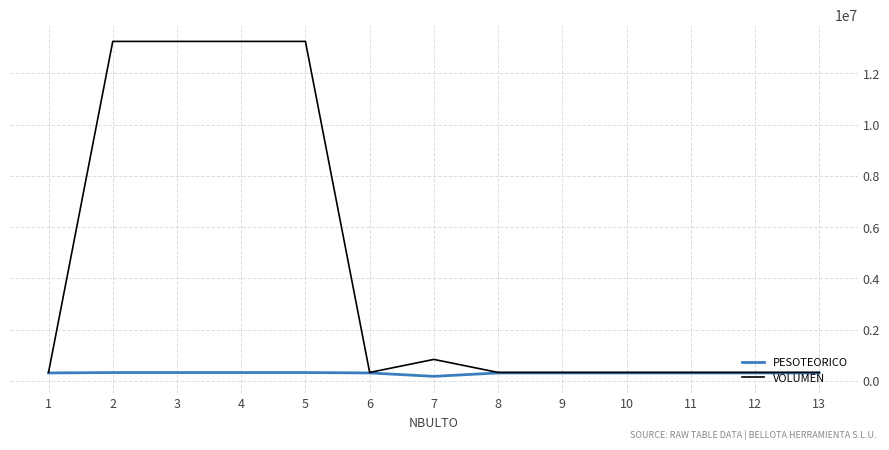

What is the approximate value of PESOTEORICO at 5, to the nearest 10?

327520